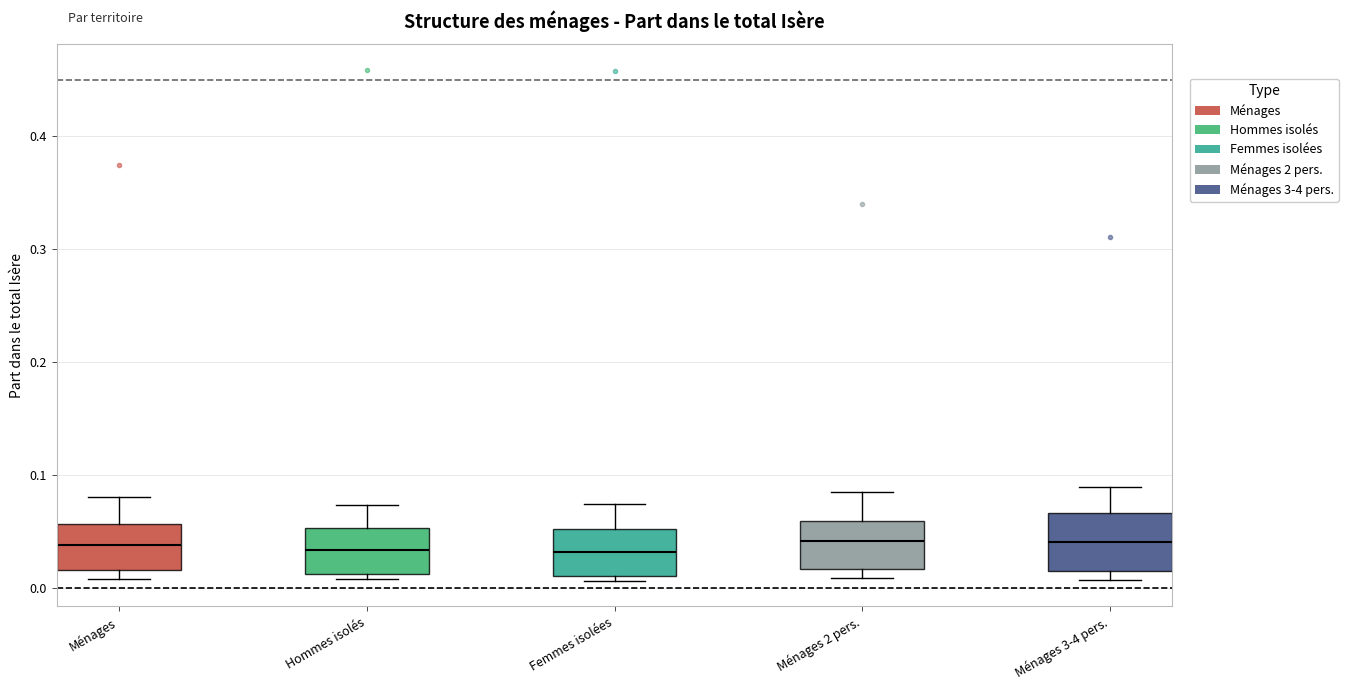

Reading left to right, read every box against the y-axis: the position of its median line, the range the box covers, and the ends of its whiskers. The values are not printed on the chart, so give them approximately, as read against the axis.

Ménages: median 0.04, box 0.02 to 0.06, whiskers 0.01 to 0.08
Hommes isolés: median 0.03, box 0.01 to 0.05, whiskers 0.01 (just below the box's lower edge) to 0.07
Femmes isolées: median 0.03, box 0.01 to 0.05, whiskers 0.01 (just below the box's lower edge) to 0.07
Ménages 2 pers.: median 0.04, box 0.02 to 0.06, whiskers 0.01 to 0.09
Ménages 3-4 pers.: median 0.04, box 0.02 to 0.07, whiskers 0.01 to 0.09